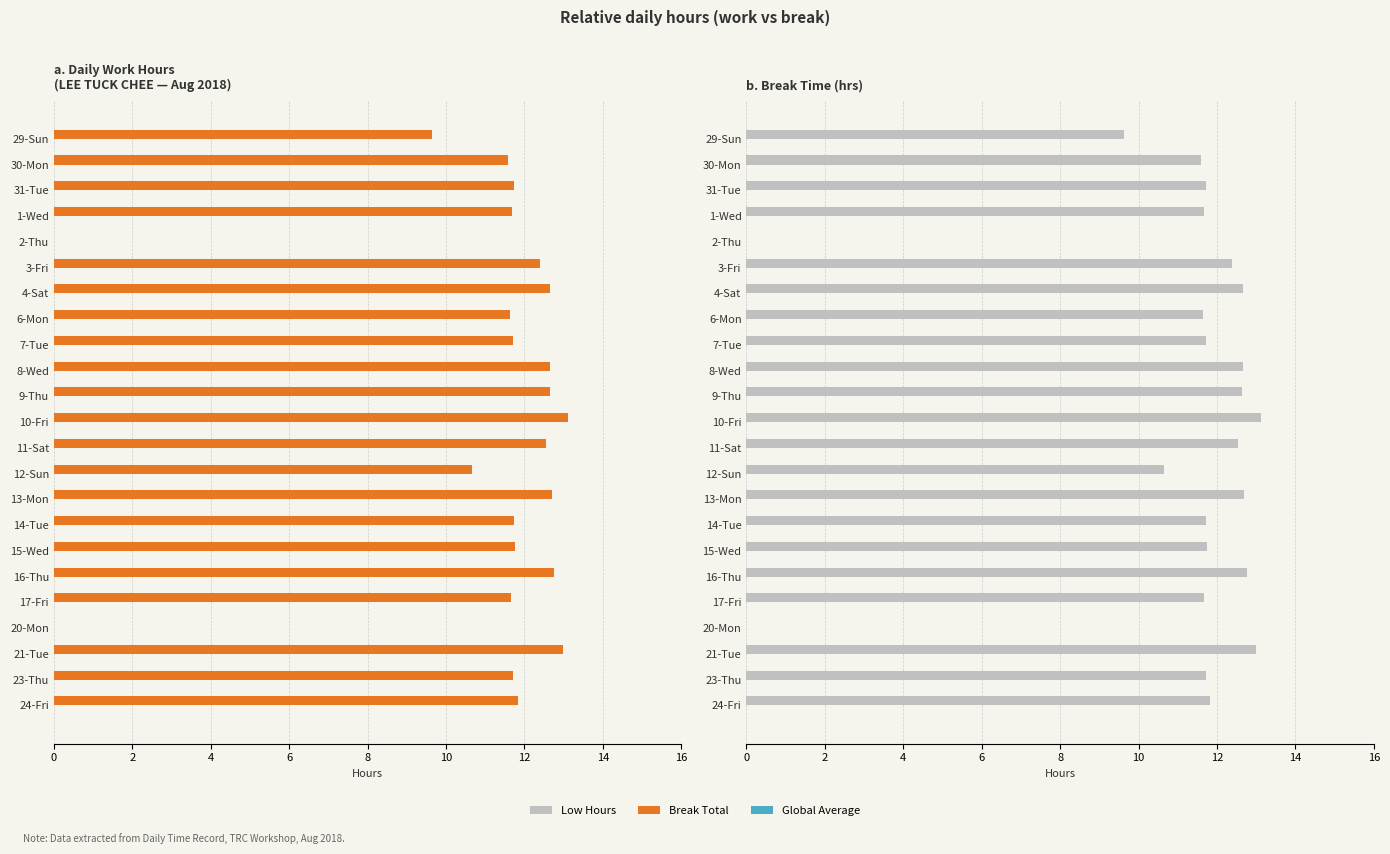

Which series has the widest spread of values?

Low Hours